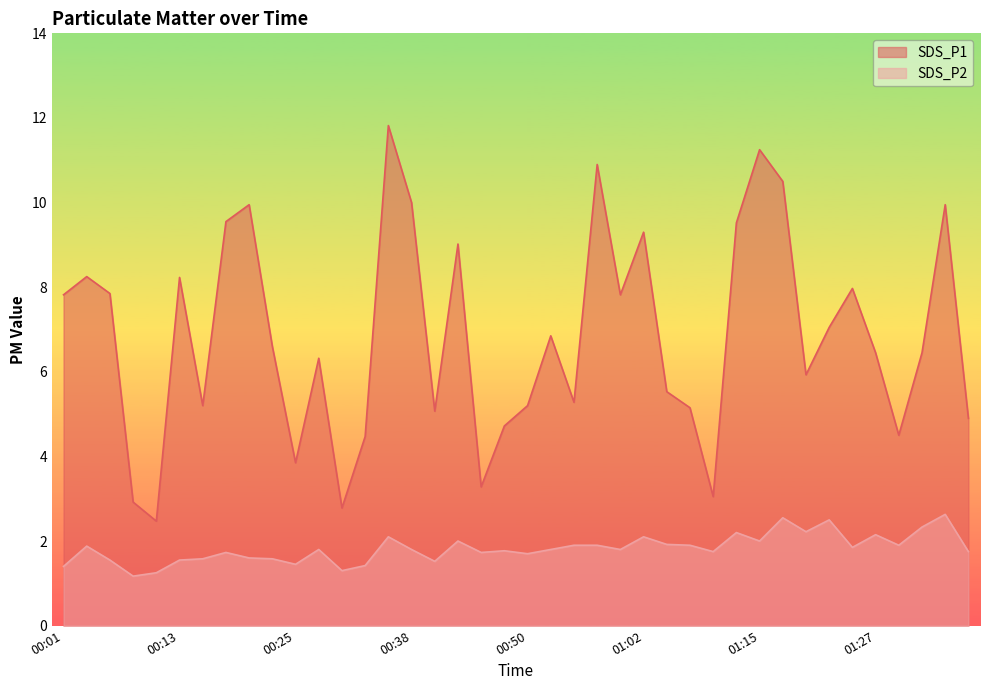

At which category does SDS_P1 reach its first local peak?

00:03